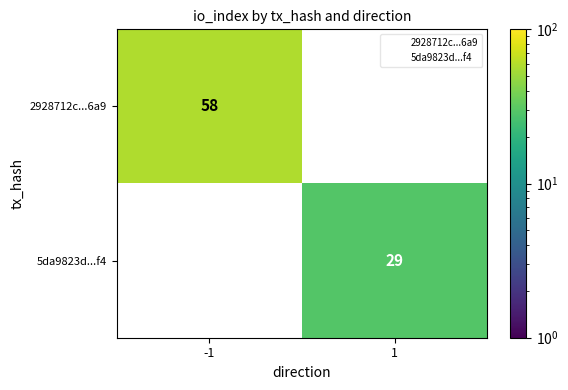

Which has a higher value, 1 or -1?

-1